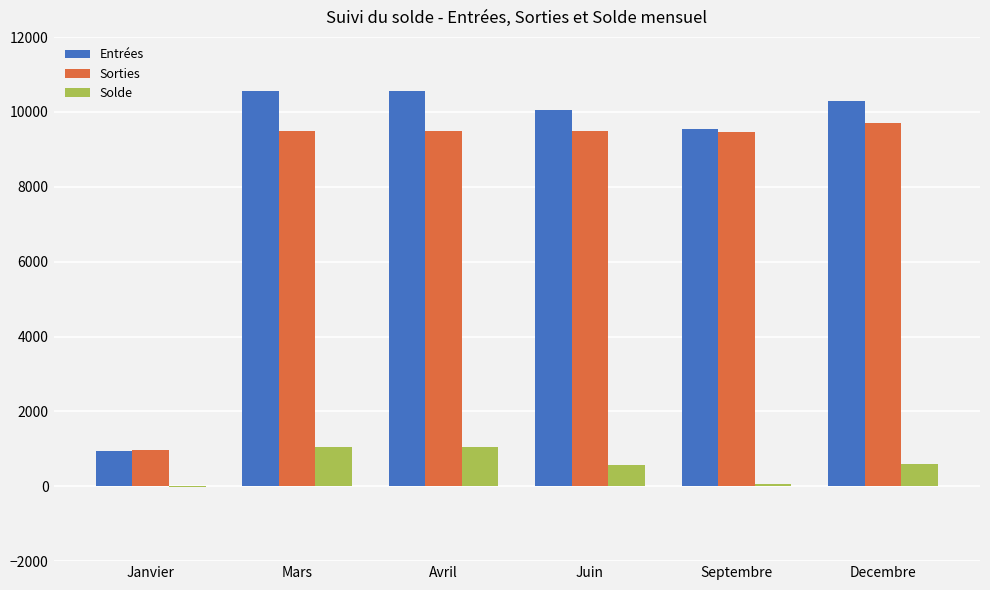

What is the approximate value of Sorties at Juin?

9487.5